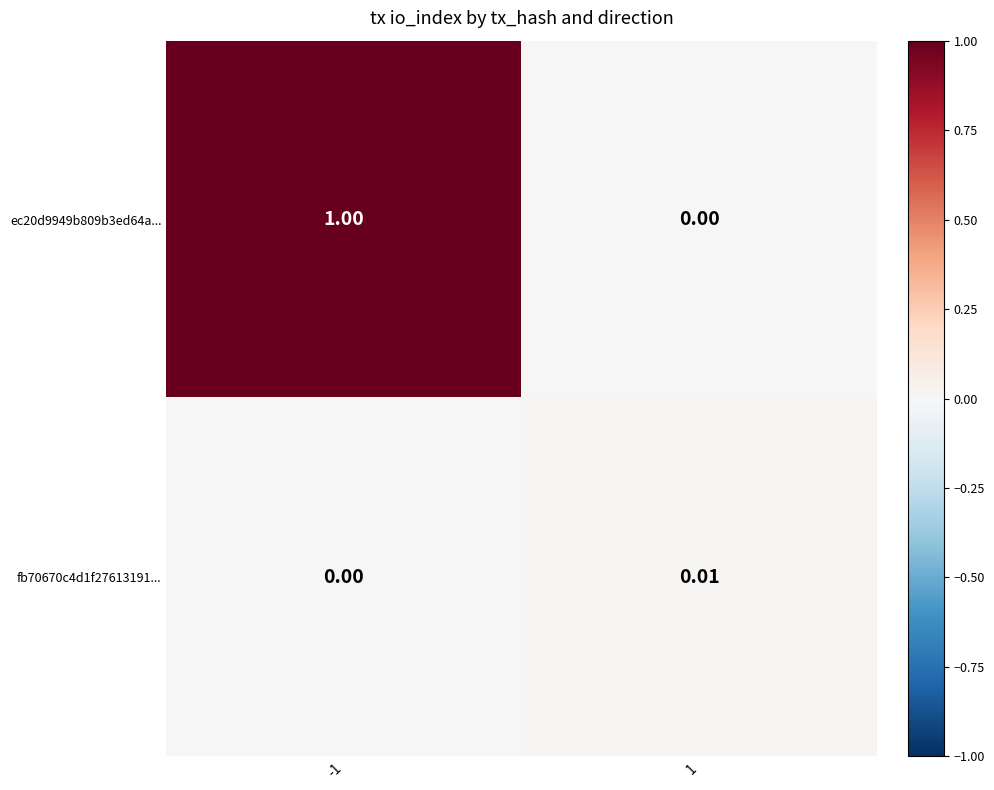

Rank the series by their maximum value, from highest to lowest.

ec20d9949b809b3ed64a..., fb70670c4d1f27613191...